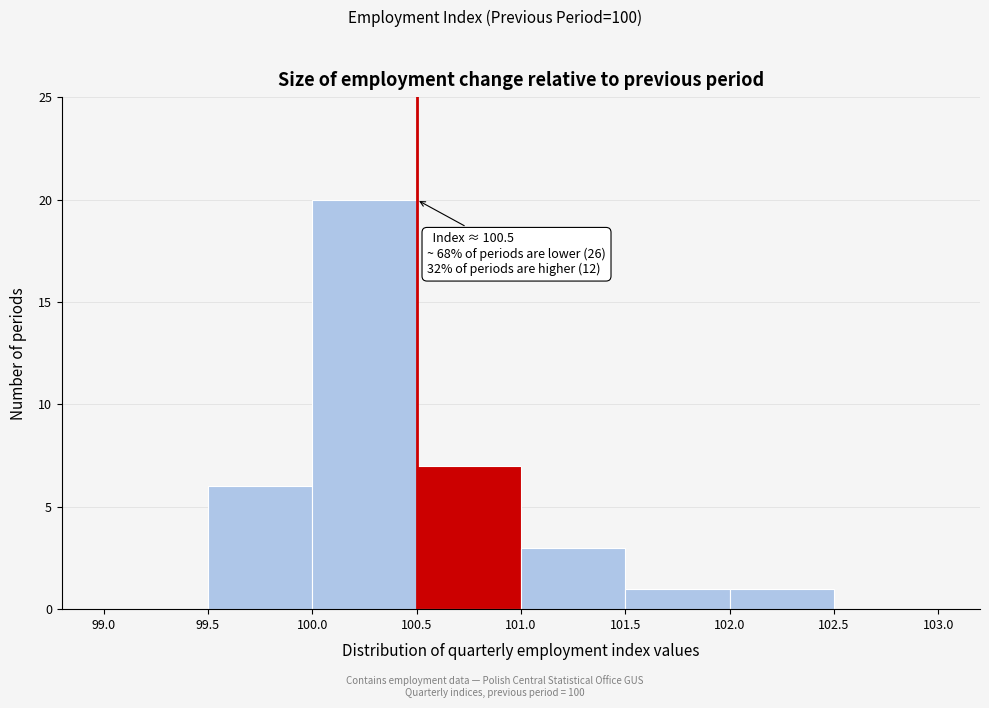

Which range on the x-axis has the tallest bar?

100.0 to 100.5